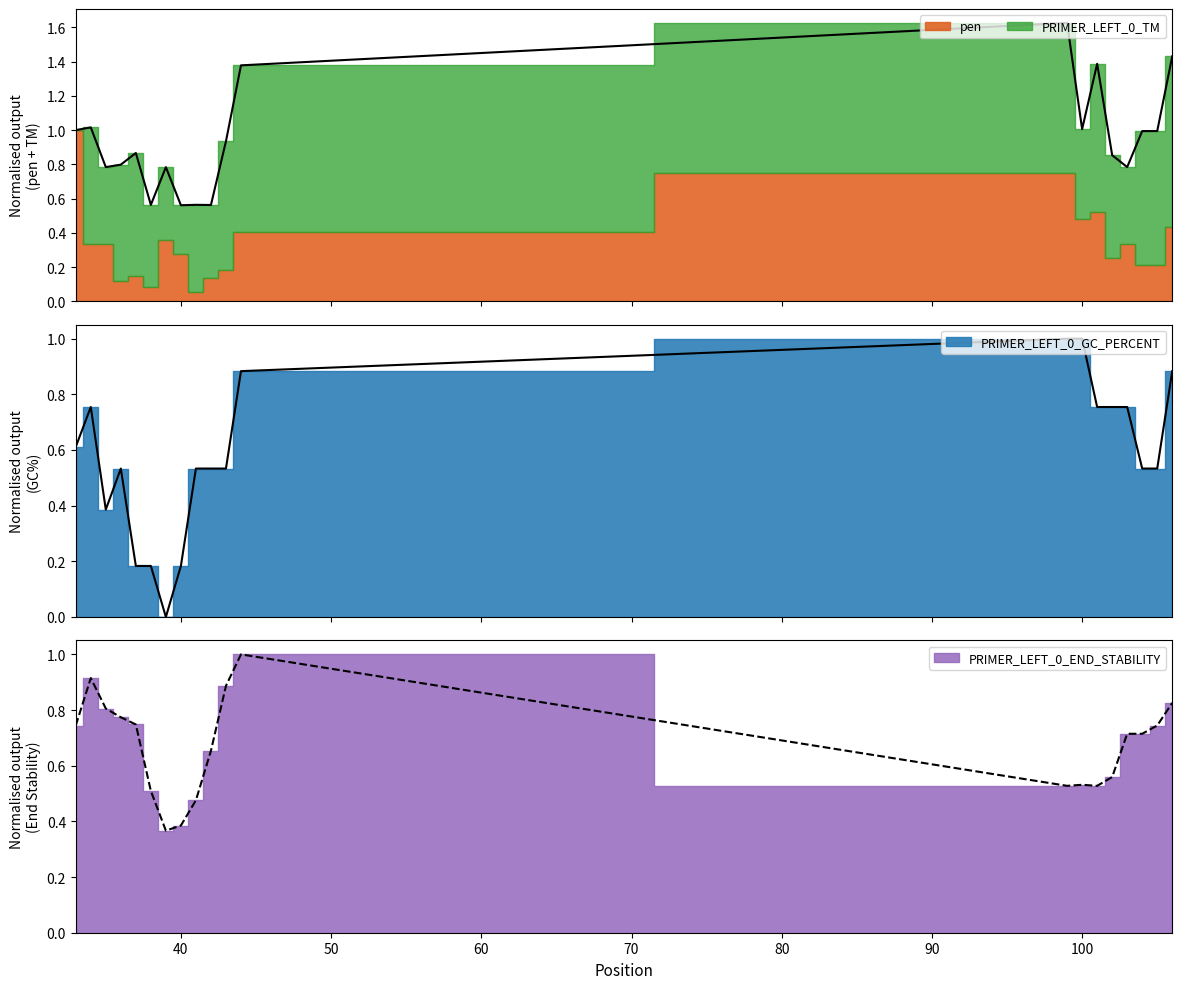

What is the maximum value for PRIMER_LEFT_0_GC_PERCENT?

1.0